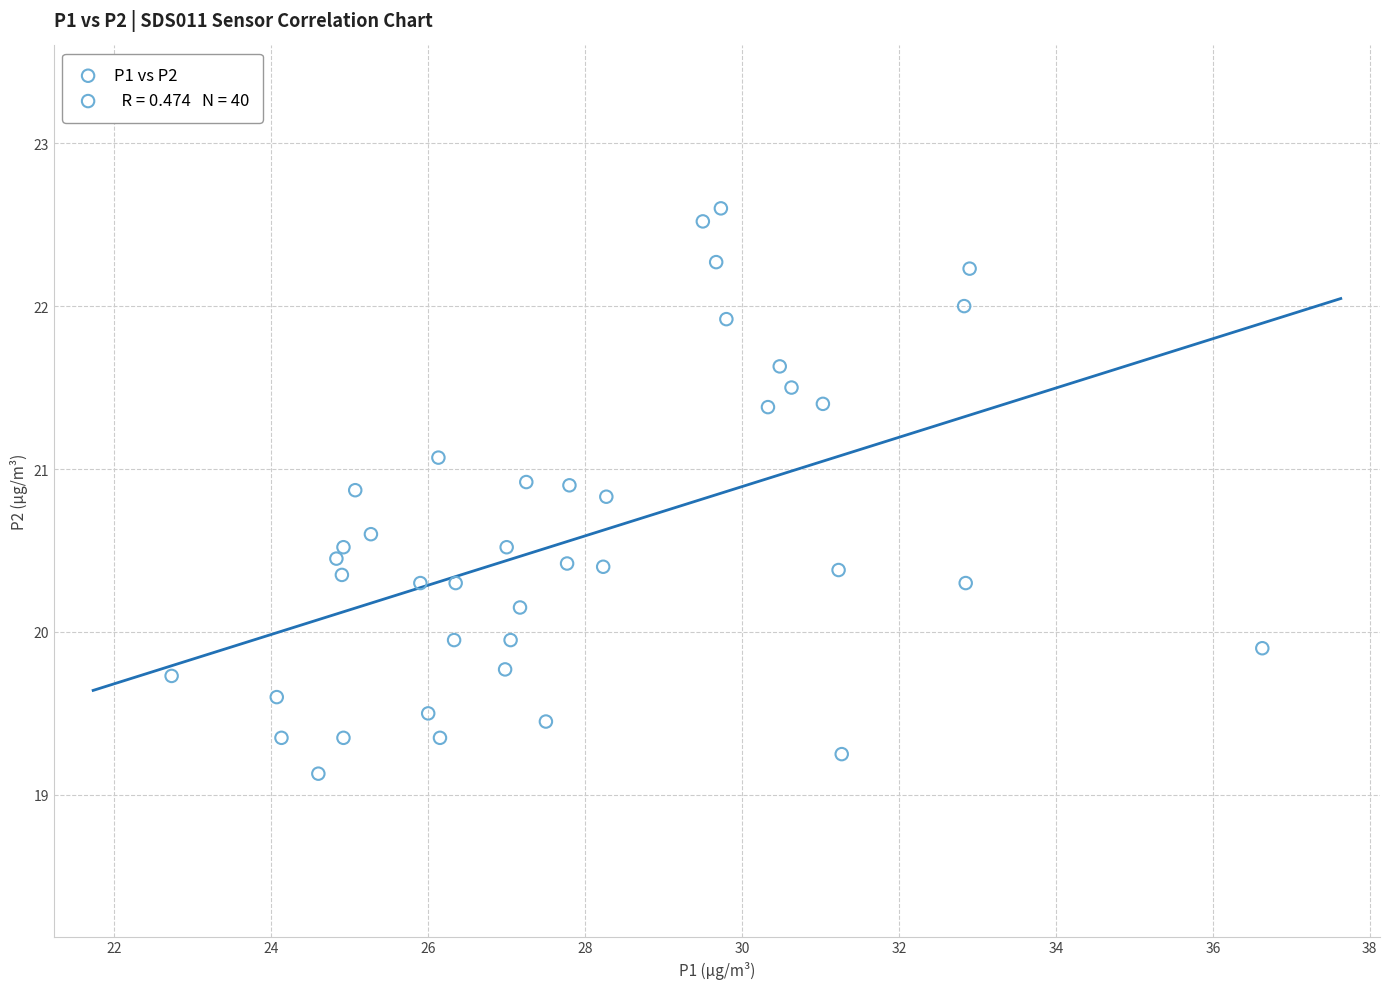

What is the range of Y values (max minus min)?

3.5